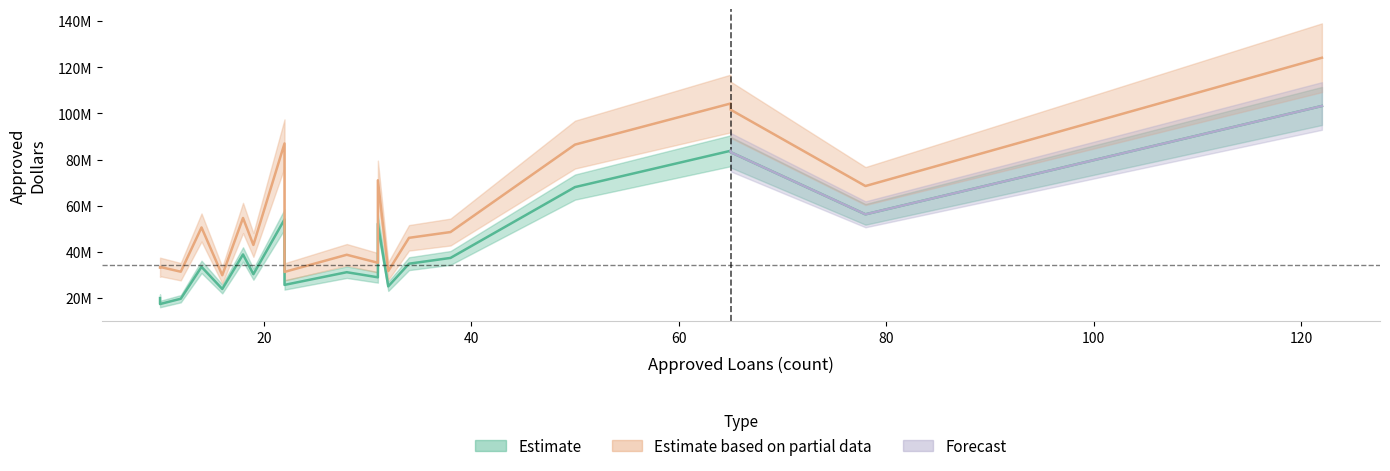

Is the value of tp_approved_dollars at 11 greater than the value of approved_loans at 4?

Yes